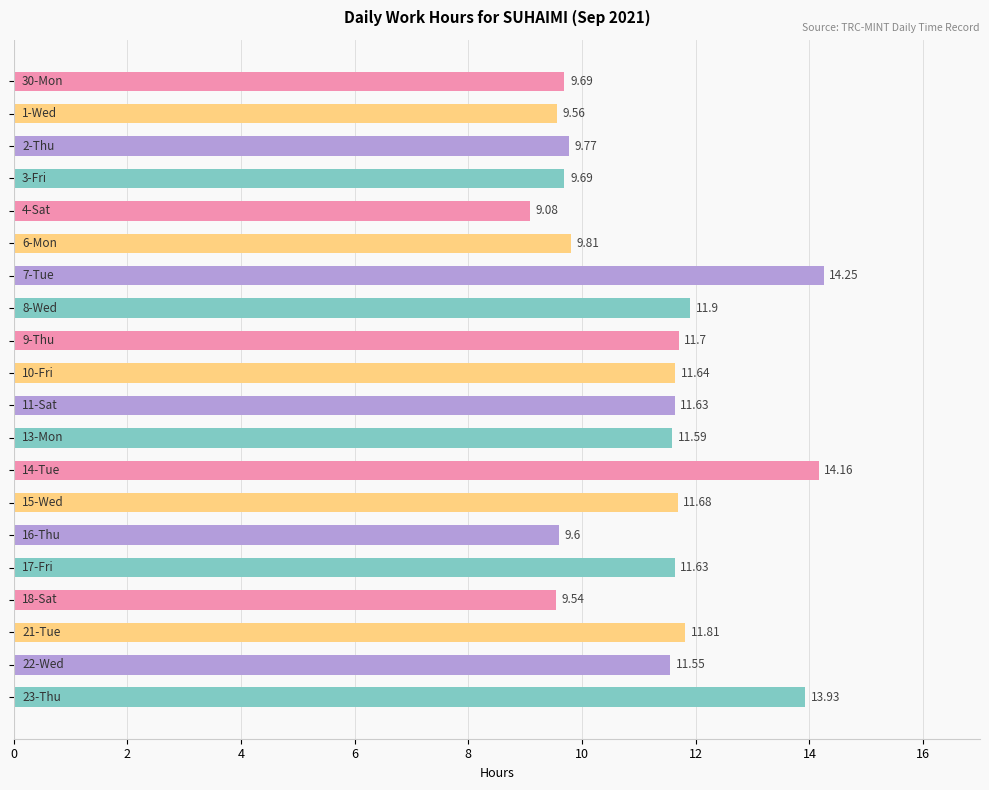

What is the sum of all values?

224.2